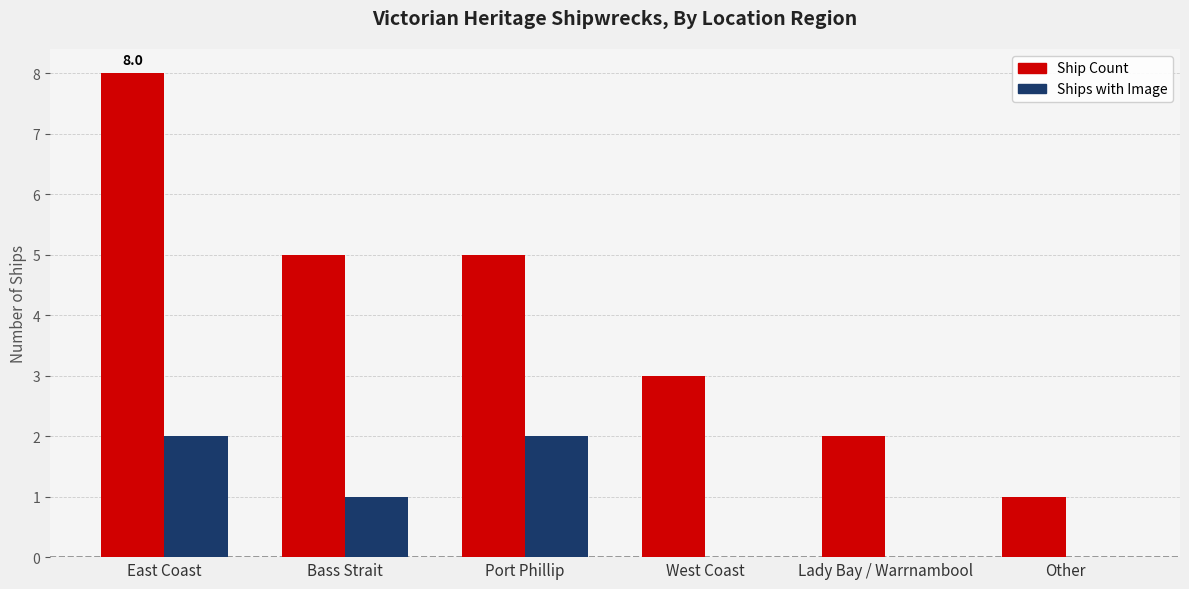

What is the total value across all series at Bass Strait?

6